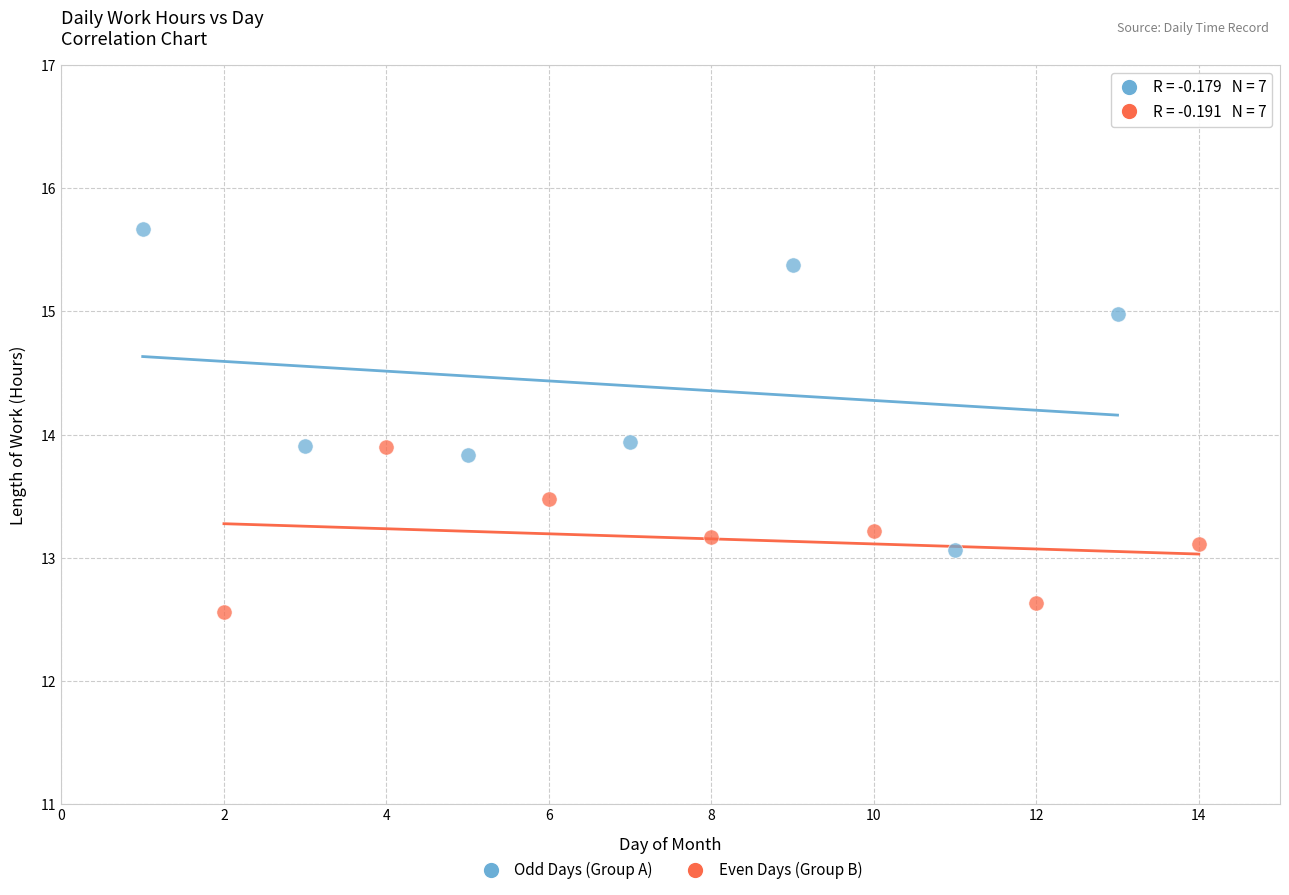

What are all the series names shown in the legend?

Odd Days (Group A), Even Days (Group B)